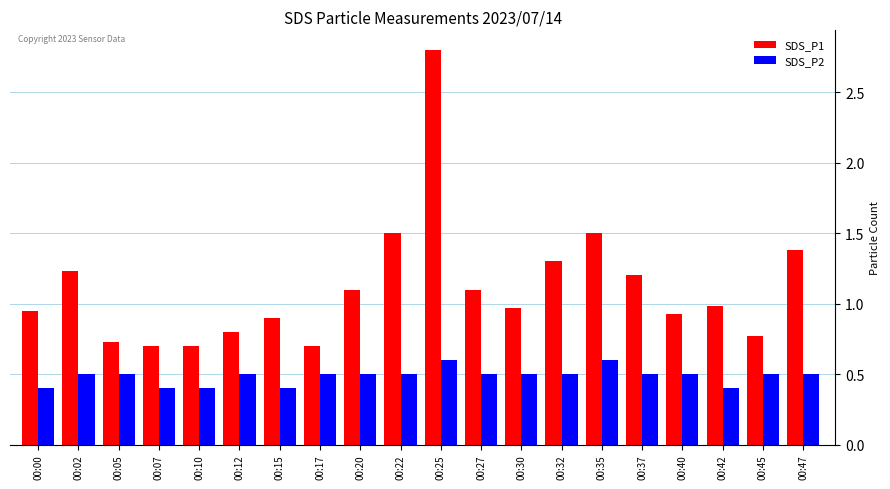

How many data points does each series have?

20